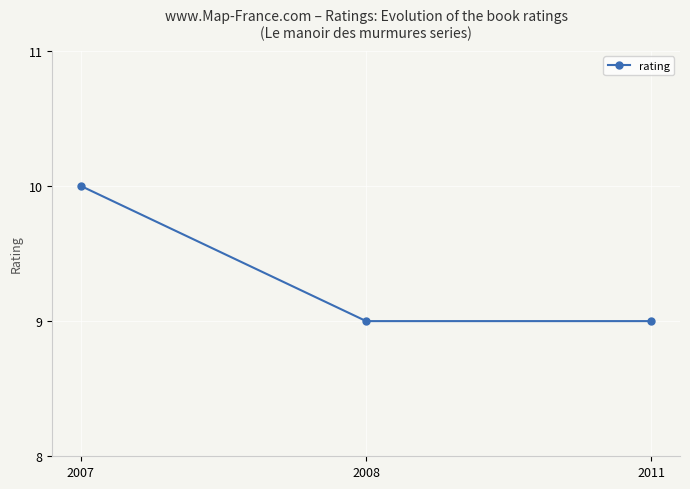

Reading right to left, what are all the values shown in this chart?

2011=9	2008=9	2007=10